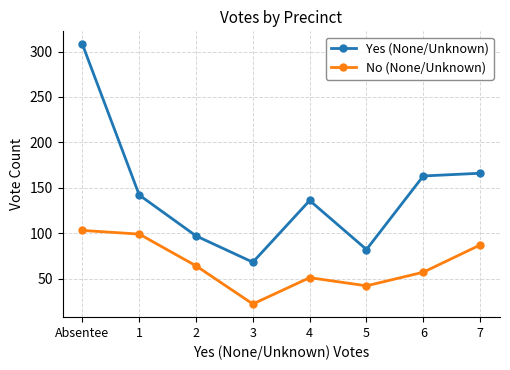

Reading right to left, extract all data points from this chart.

Yes (None/Unknown): 7=166	6=163	5=82	4=136	3=68	2=97	1=142	Absentee=308
No (None/Unknown): 7=87	6=57	5=42	4=51	3=22	2=64	1=99	Absentee=103